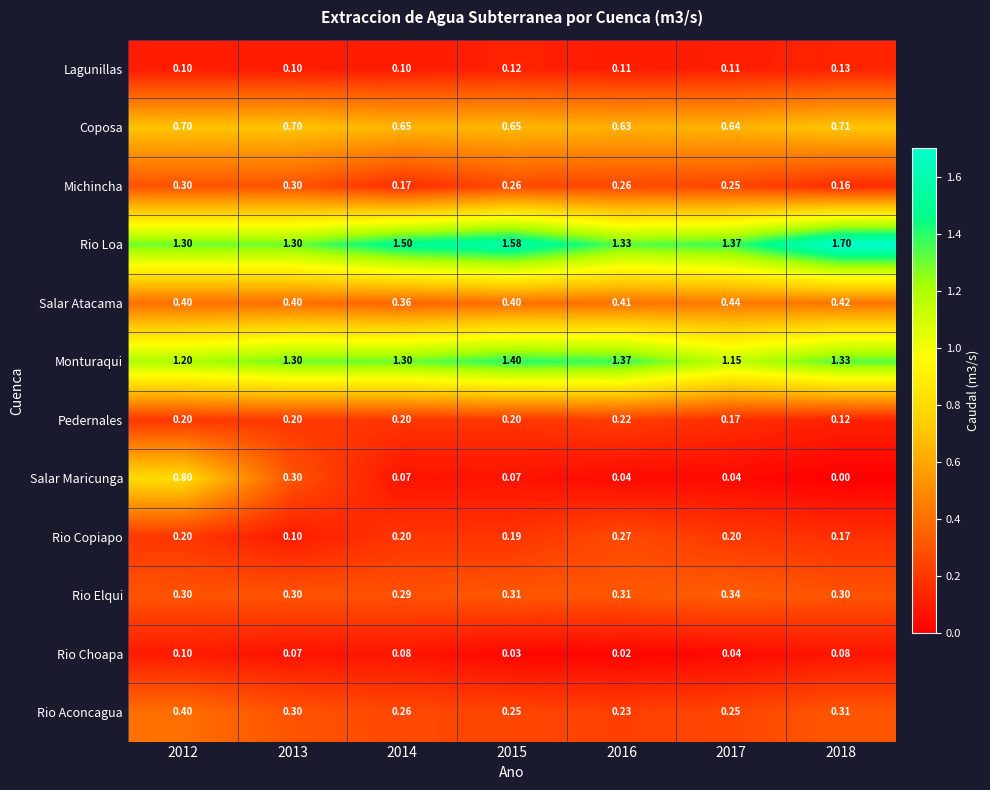

At which category does the chart reach its peak across all series?

2018